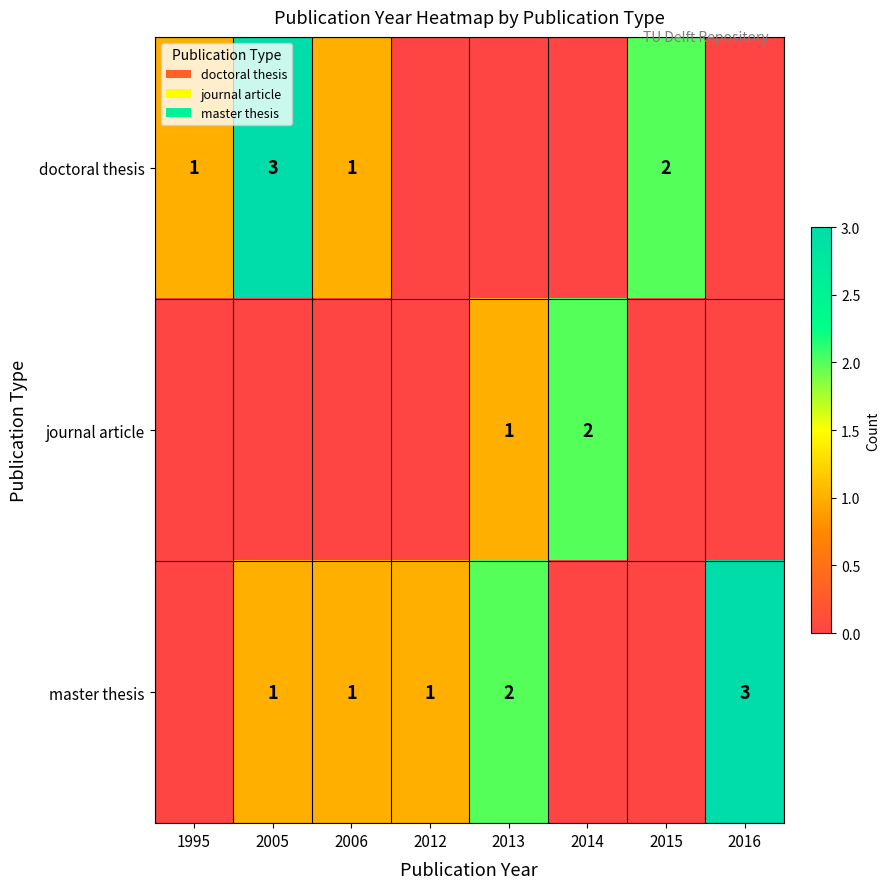

What is the spread (max minus min) of values at 2015?

2